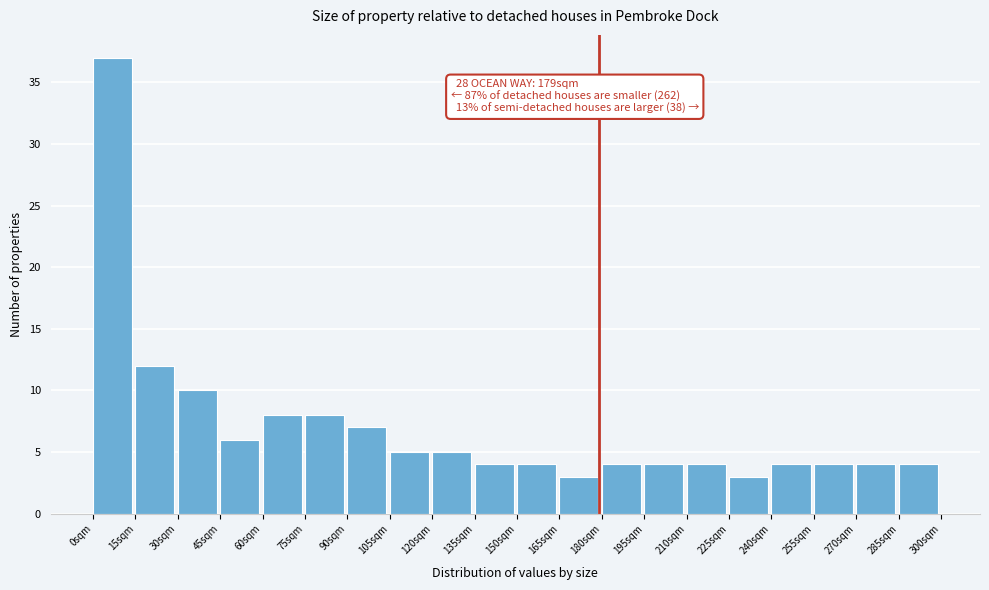

Which range on the x-axis has the tallest bar?

0 to 15